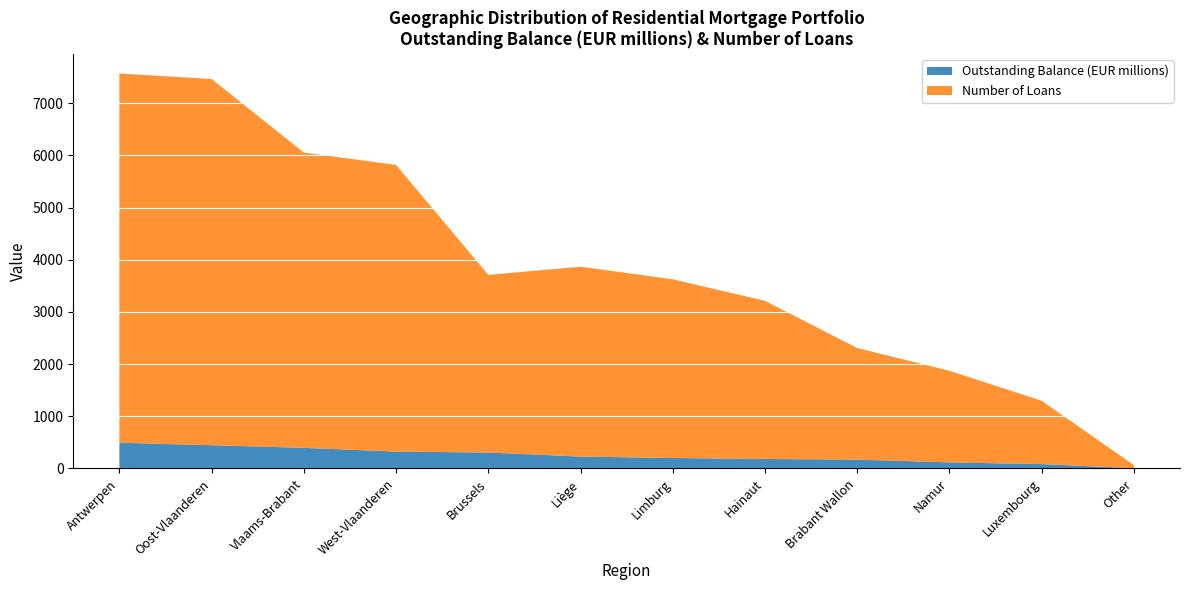

What is the maximum value for Outstanding Balance (EUR millions)?

491.1